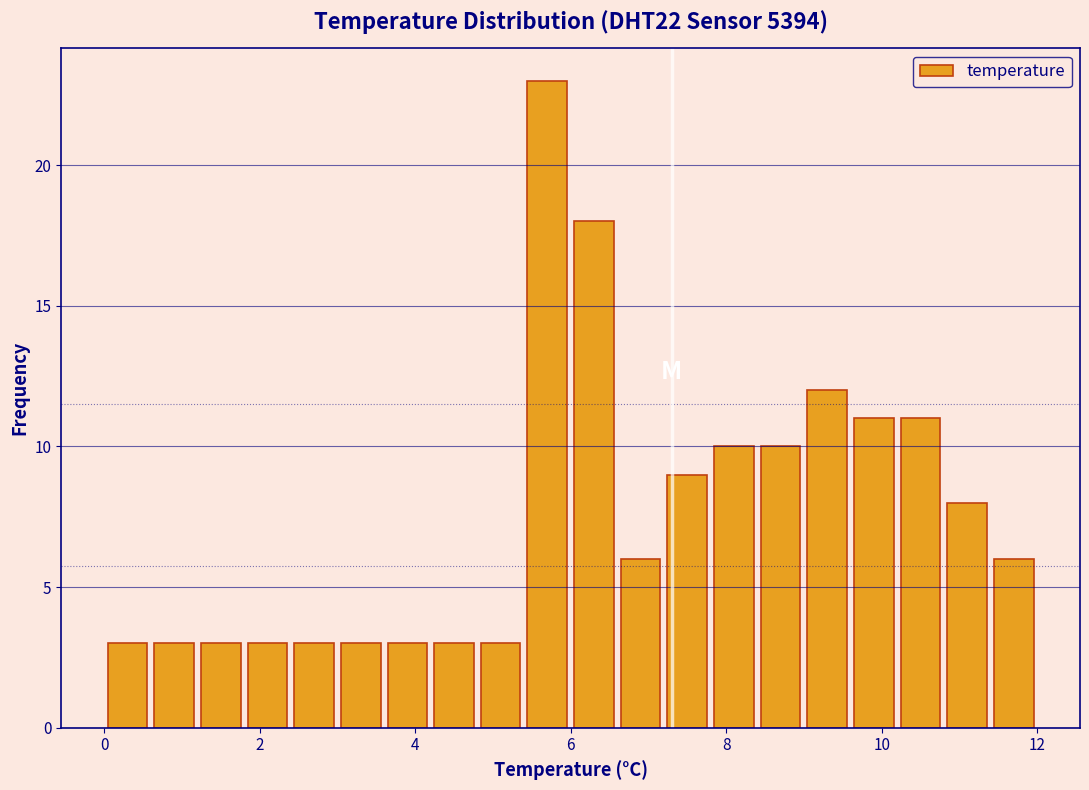

Around what value on the x-axis is the tallest bar? Give the approximate position of its centre, as read against the axis.

5.8